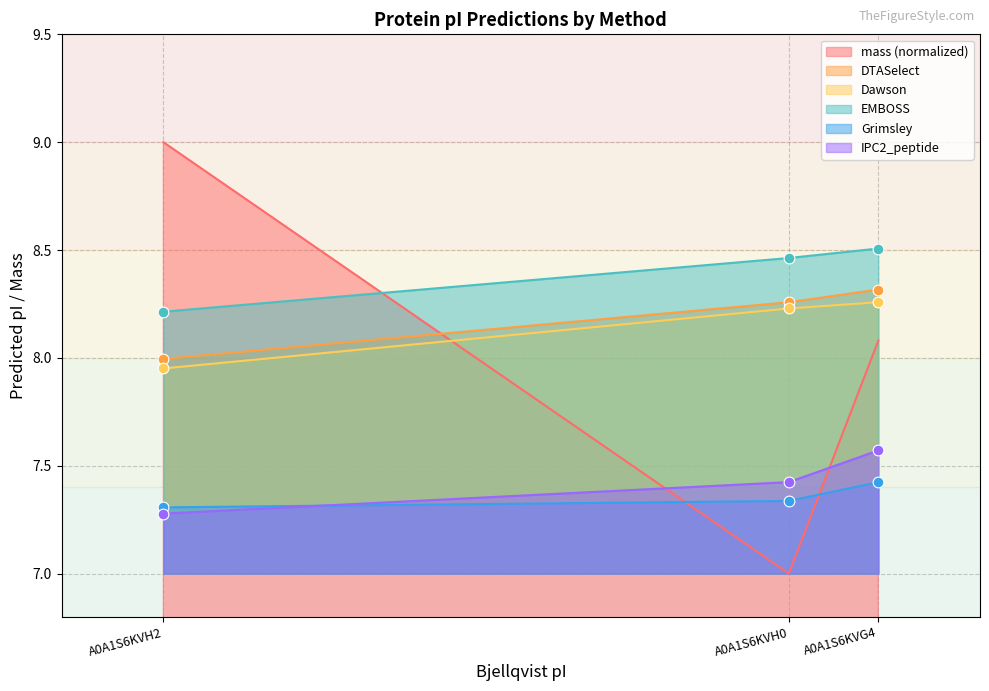

Which series reaches the maximum Y coordinate?

Grimsley